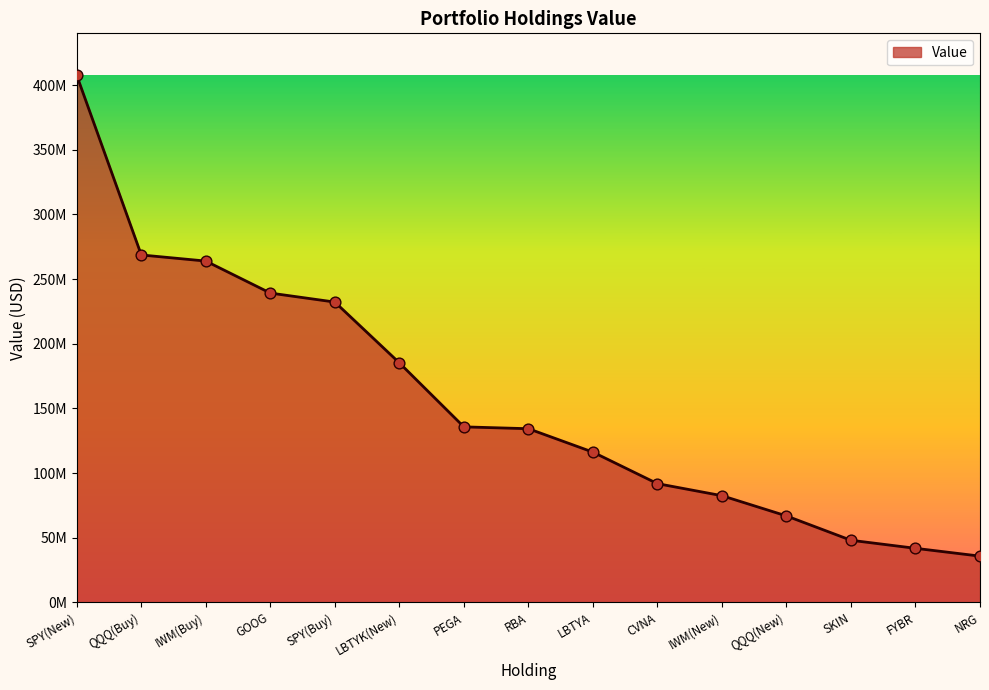

Which has a higher value, LBTYK(New) or PEGA?

LBTYK(New)